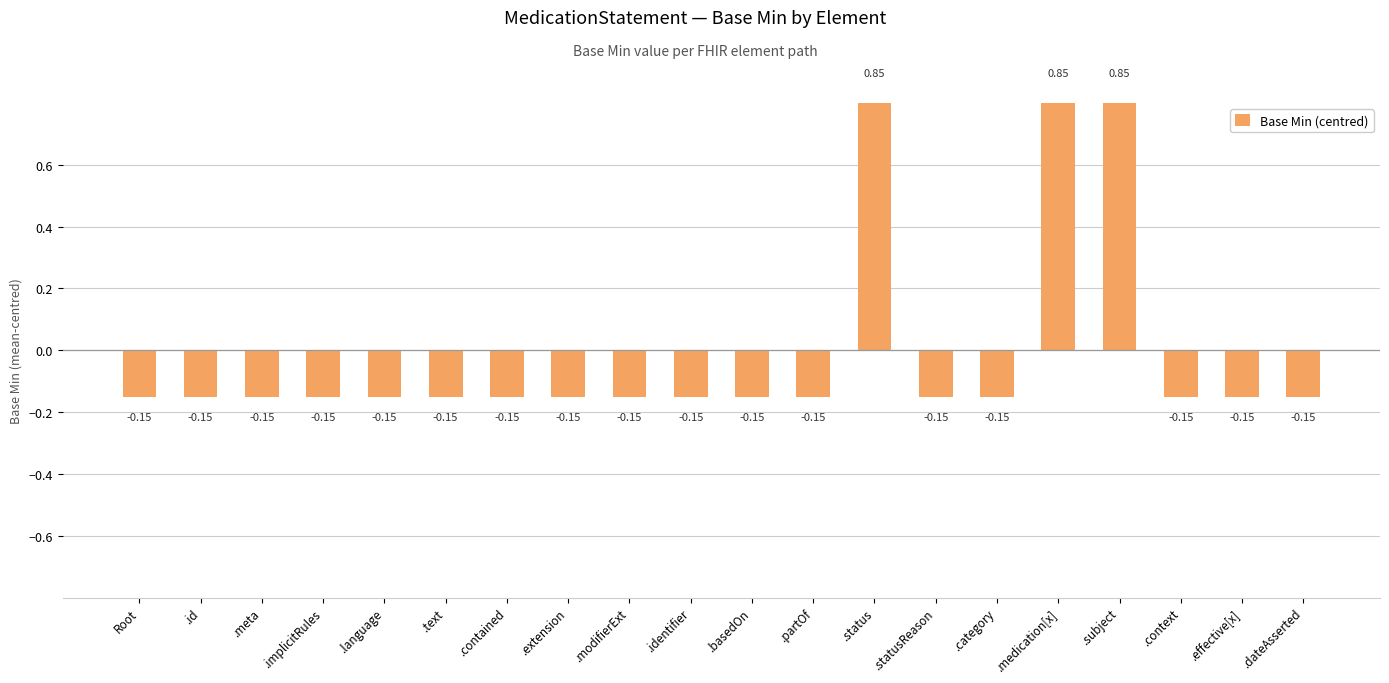

What is the approximate value at .identifier?

-0.1